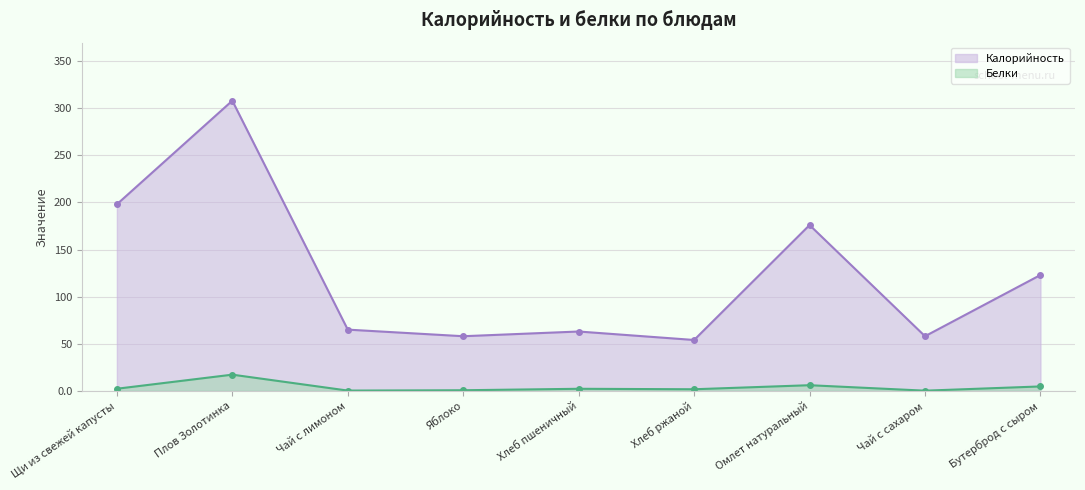

How many data points in Калорийность are above 65?

4